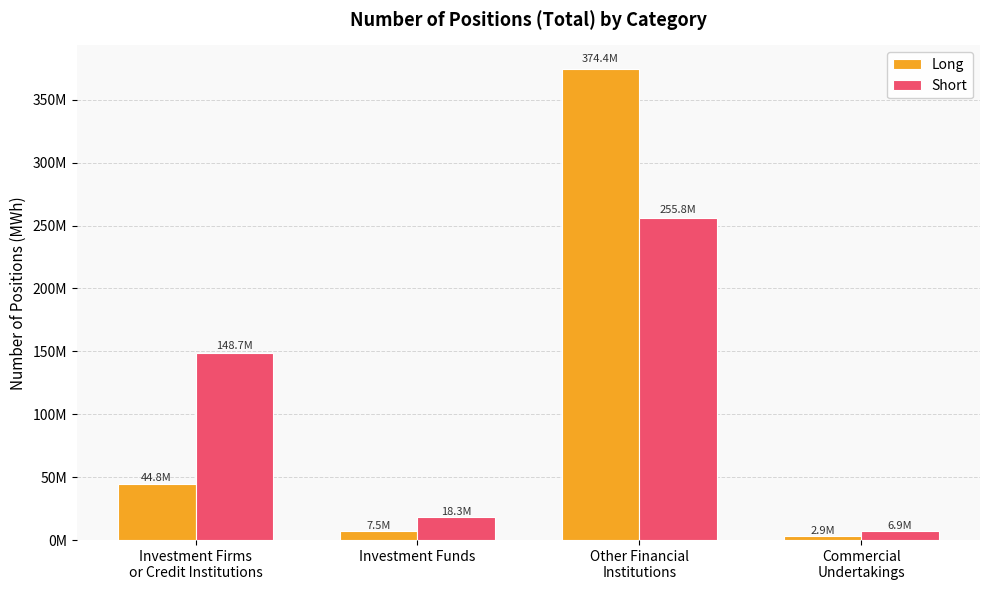

What are all the series names shown in the legend?

Long, Short